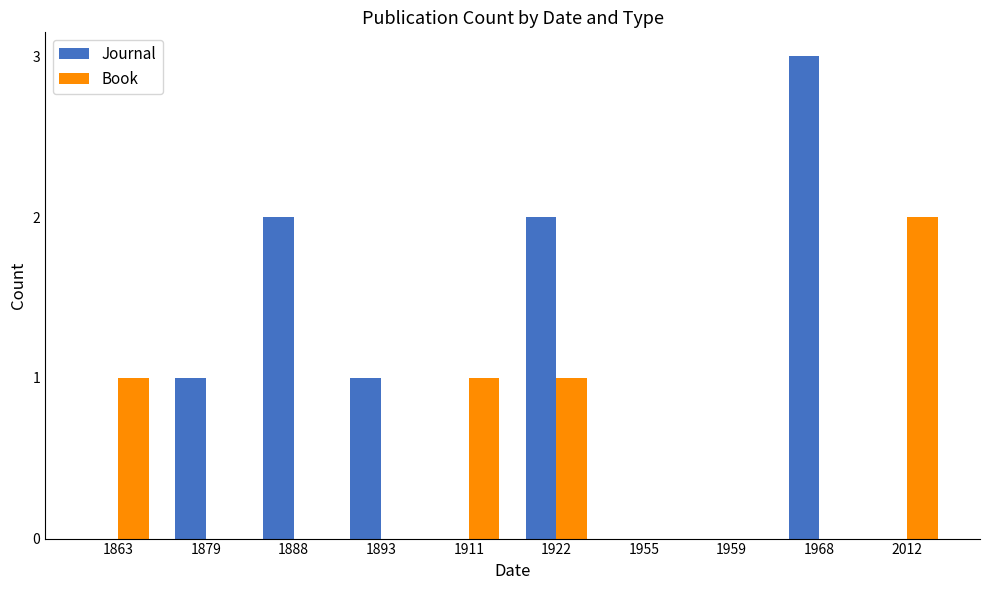

Which category has the highest value across all series?

1968